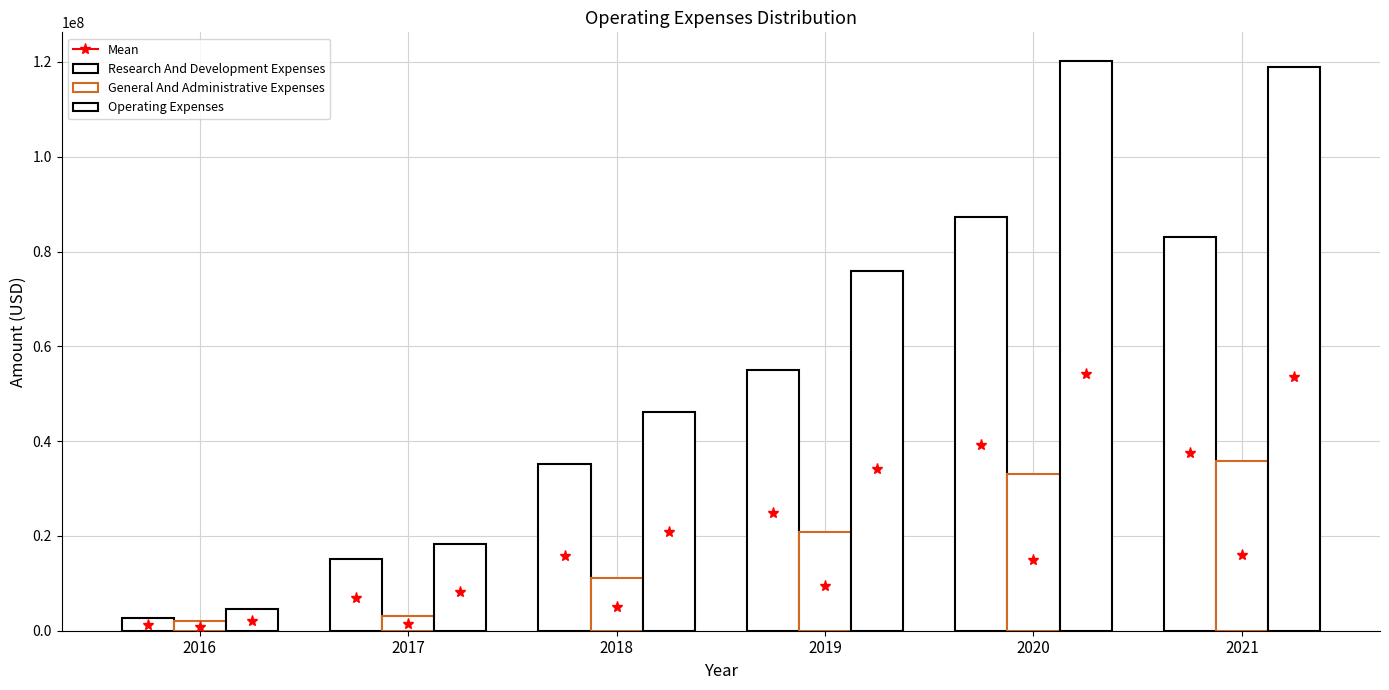

Reading right to left, transcribe all the data shown in this chart.

Research And Development Expenses: 83114000	87236000	54974000	35095000	15191000	2663000
General And Administrative Expenses: 35727000	32992000	20835000	11148000	3195000	1962000
Operating Expenses: 118841000	120228000	75809000	46243000	18386000	4625000